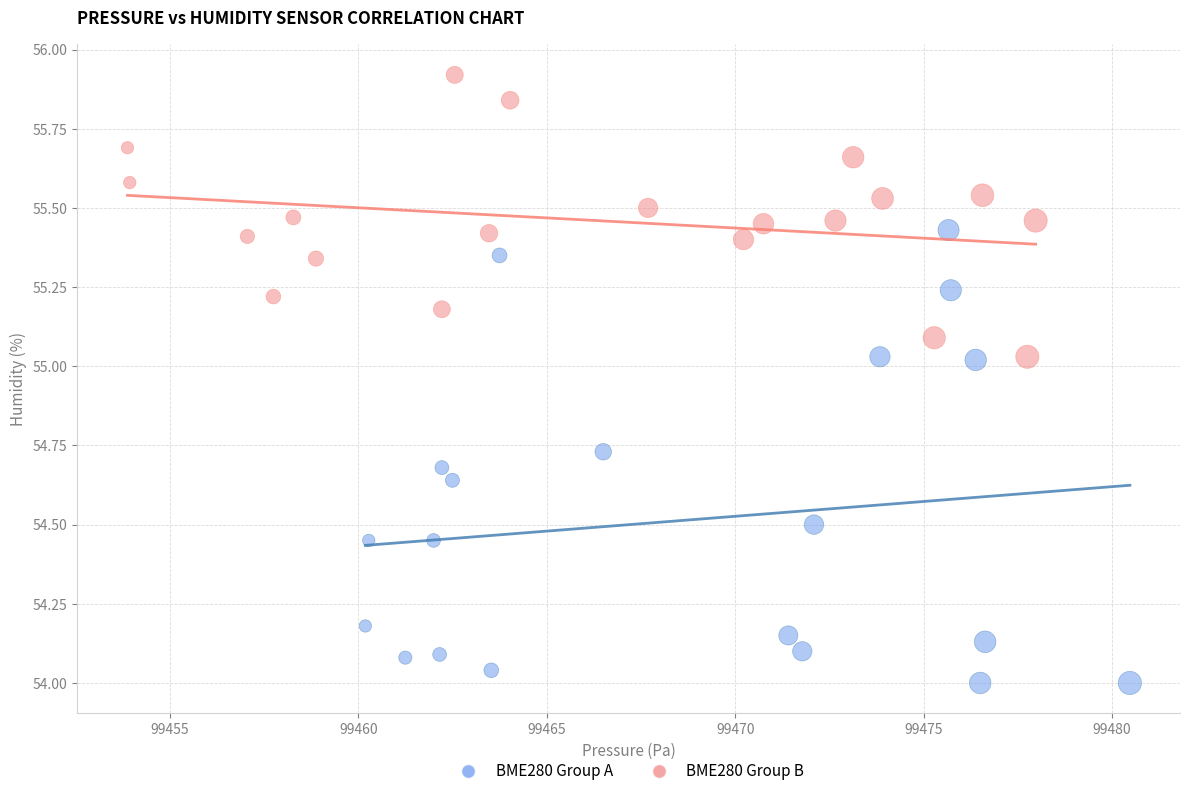

What are all the series names shown in the legend?

BME280 Group A, BME280 Group B